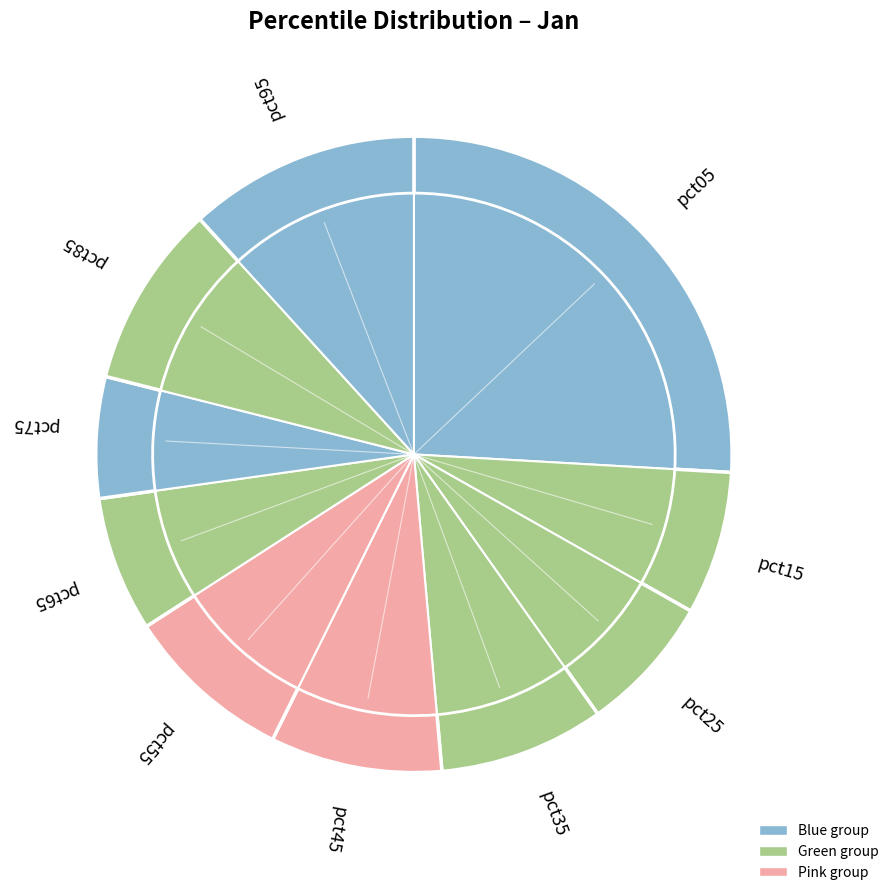

Count the number of slices in the pie.

10